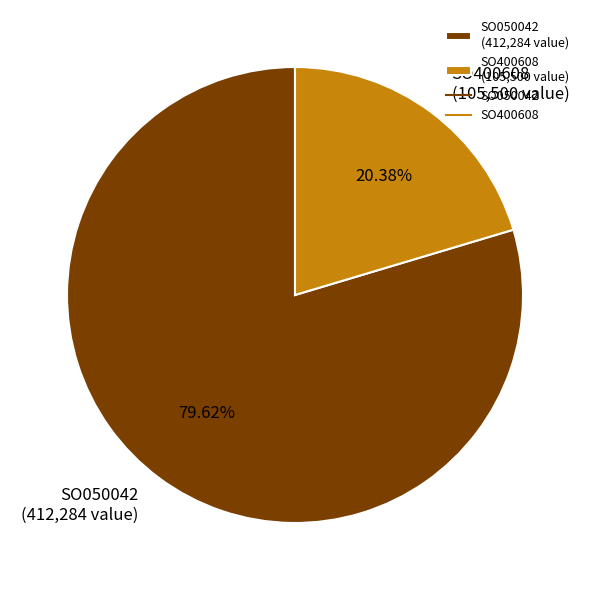

What percentage is the SO400608 slice, to the nearest percent?

20%